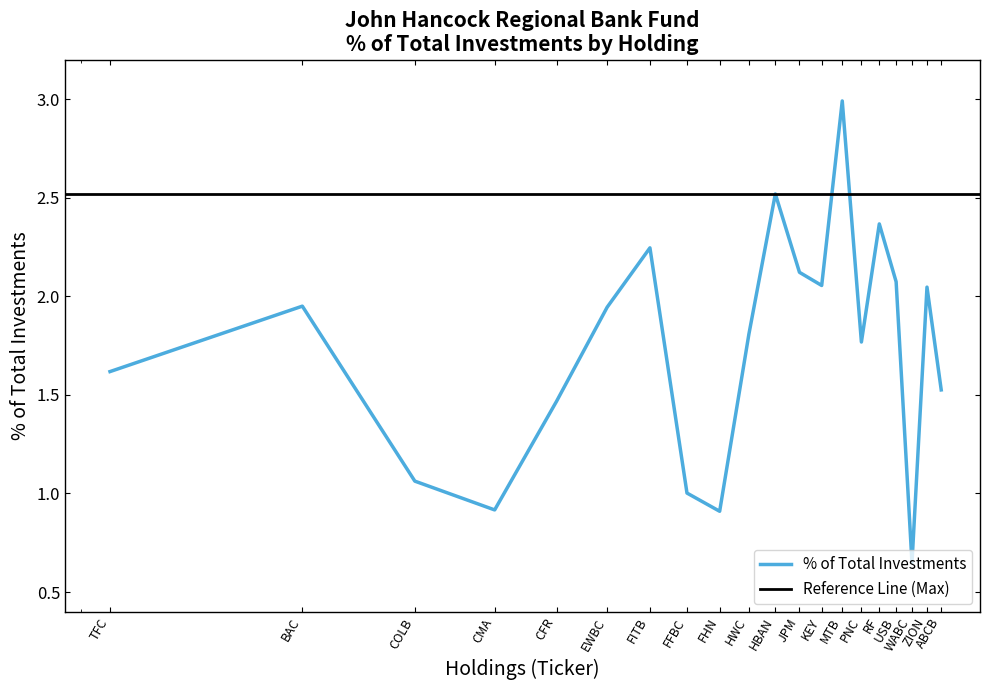

How many interior local peaks (higher than both neighbors) does the data have?

6